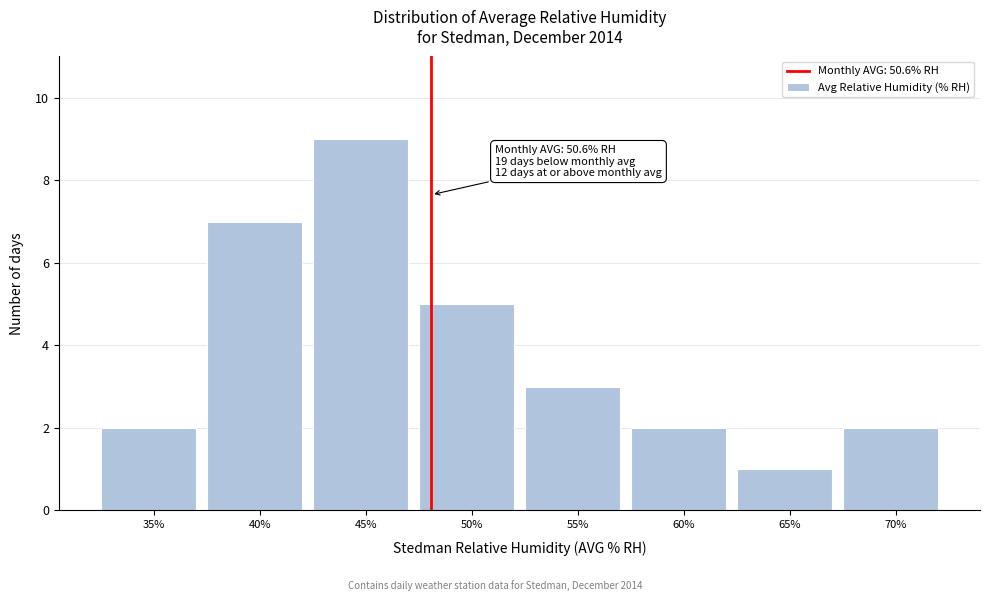

Reading left to right, list all the values displayed in this chart.

2	7	9	5	3	2	1	2